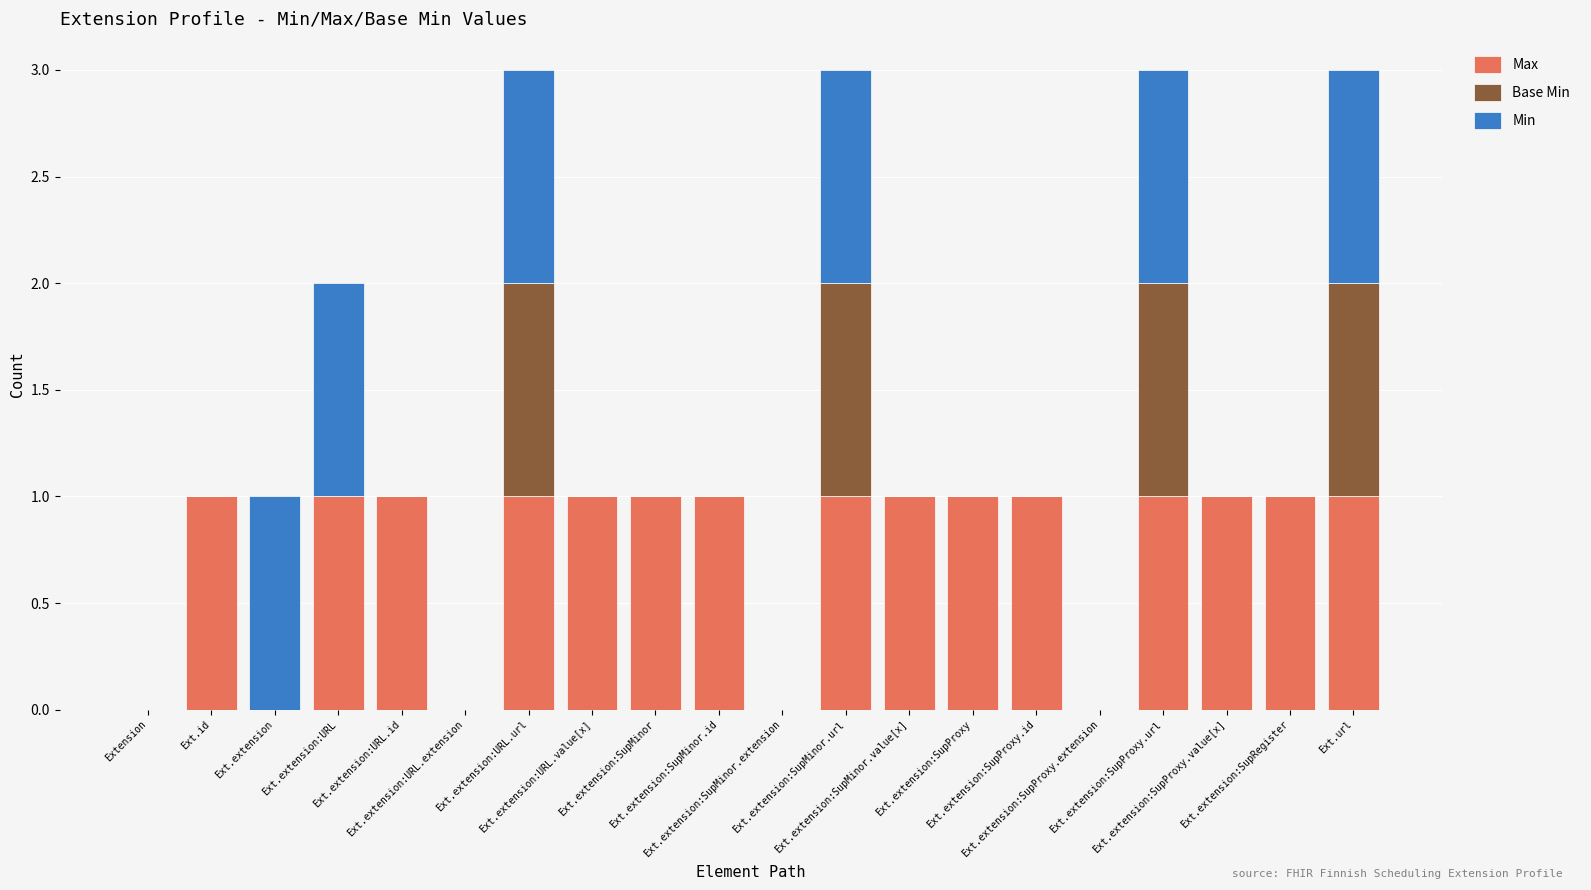

Which category has the highest value in the Max series?

Ext.id